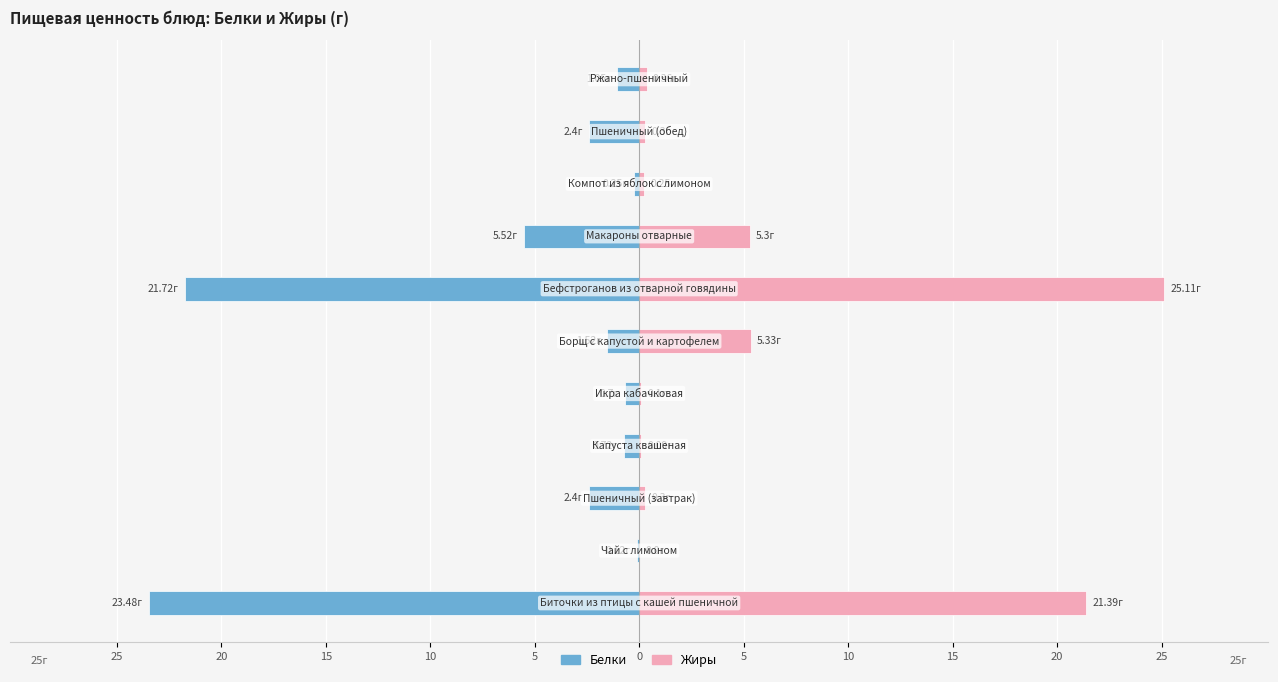

List the series in order of their overall mean, highest first.

Жиры, Белки